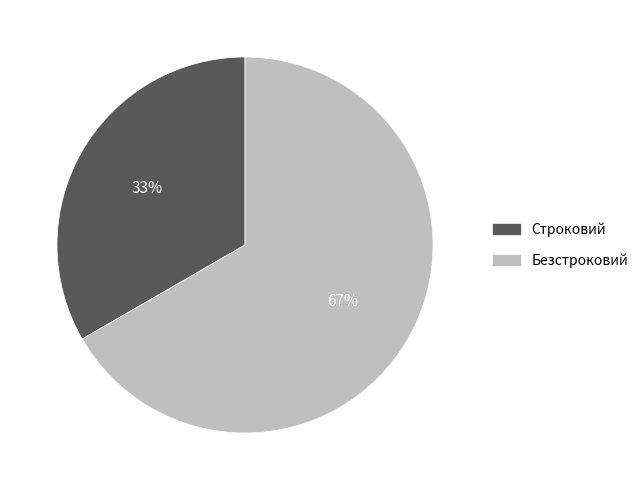

Is it true that Строковий is 19% of the pie?

False